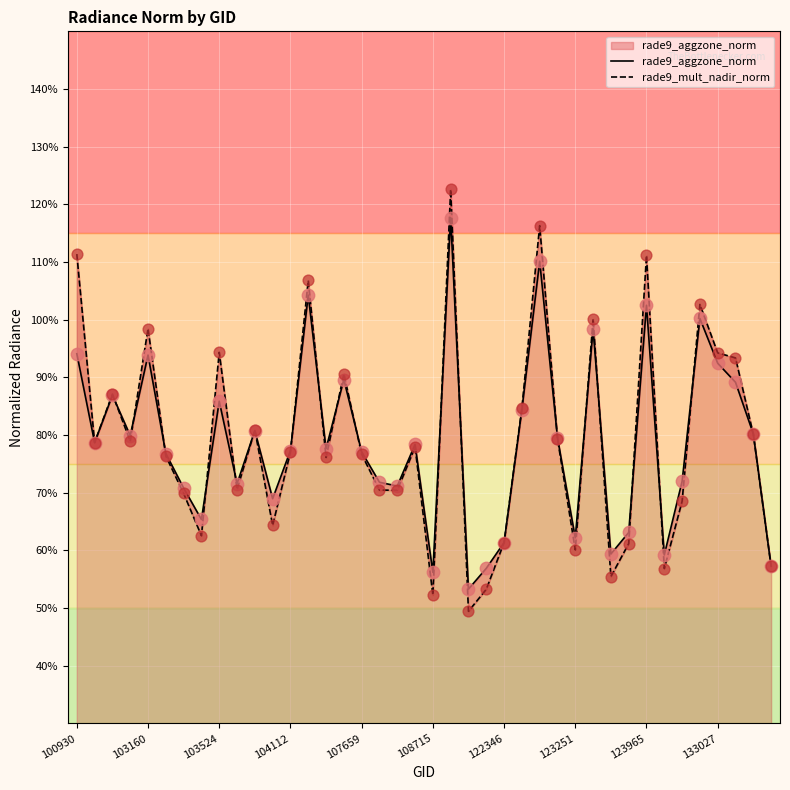

Which series contains the highest Y value?

rade9_mult_nadir_norm